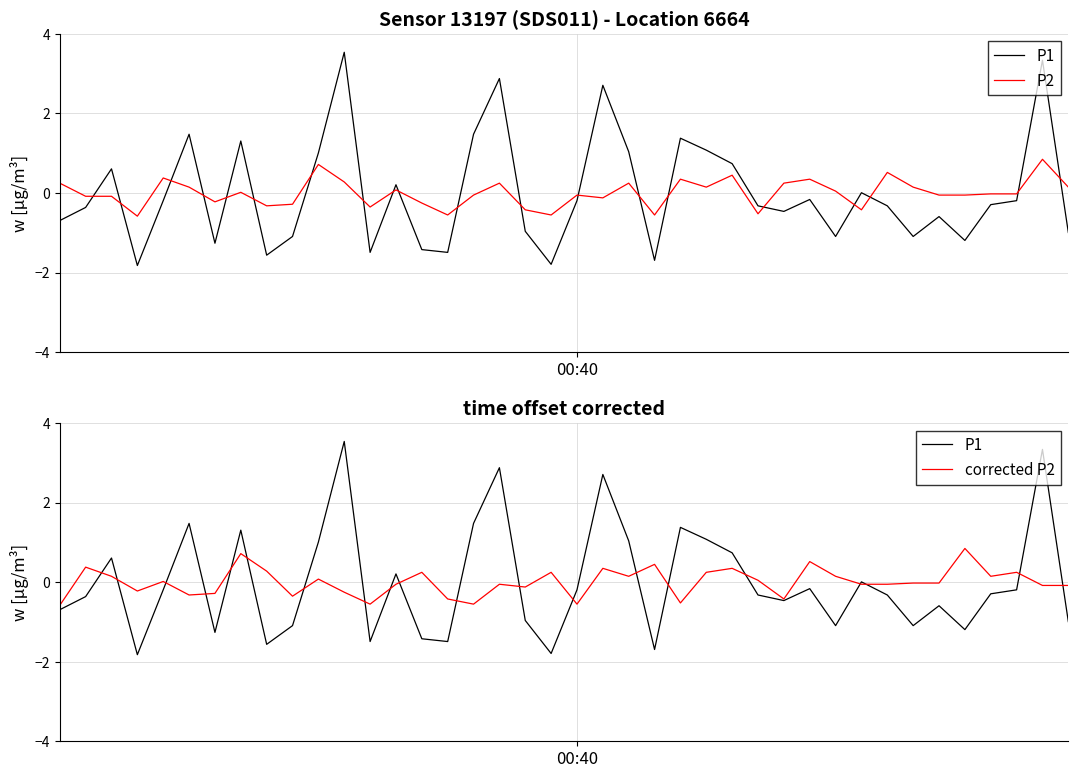

In corrected P2, how many points are lower than both neighbors (excluding endpoints)?

11